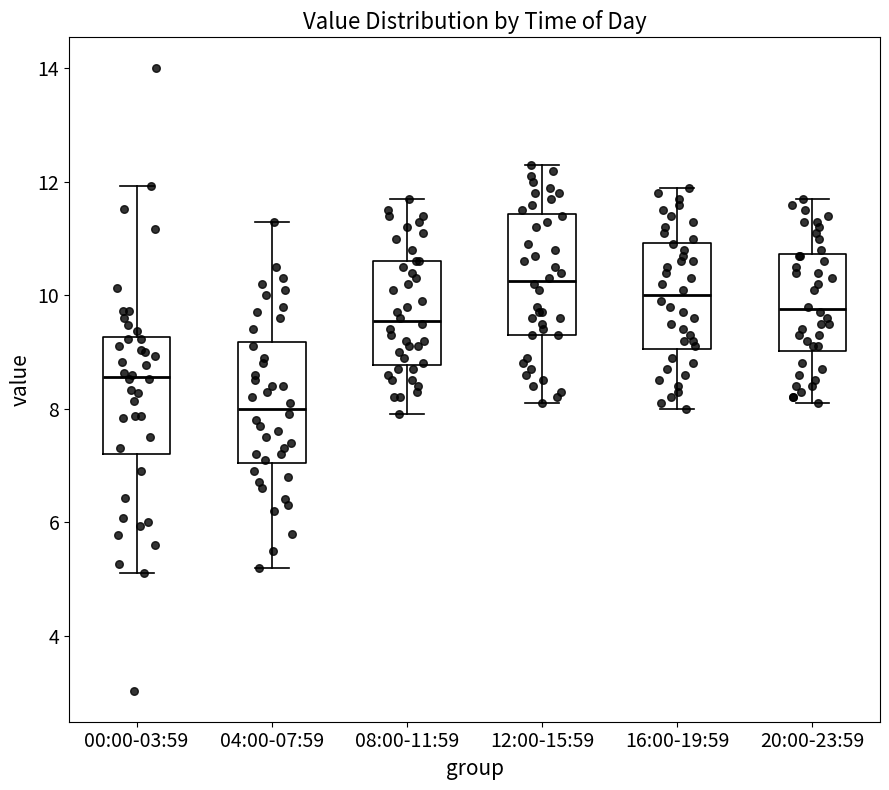

Where is the upper edge of the box for 12:00-15:59 on the y-axis? The values are not printed on the chart, so give them approximately, as read against the axis.

11.4